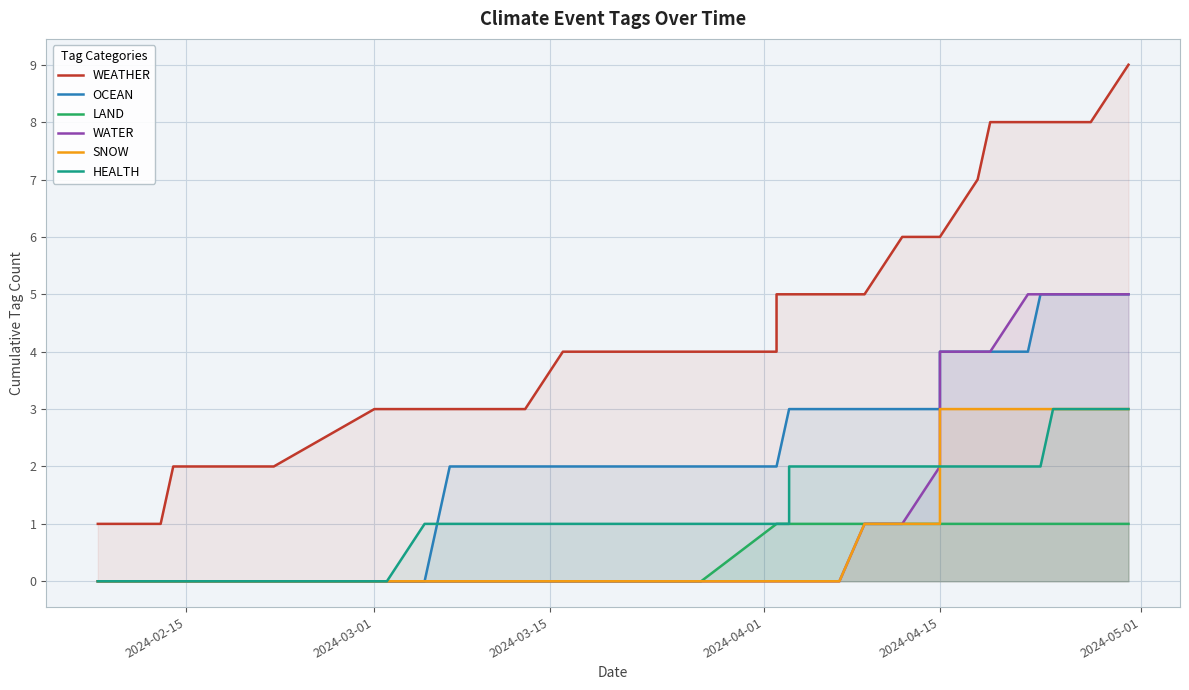

Reading left to right, list all the values displayed in this chart.

WEATHER: 1	1	1	1	2	2	2	2	2	3	3	3	3	3	3	3	3	4	4	4	4	5	5	5	5	5	5	5	6	6	6	6	6	7	8	8	8	8	8	9
OCEAN: 0	0	0	0	0	0	0	0	0	0	0	0	1	2	2	2	2	2	2	2	2	2	3	3	3	3	3	3	3	3	3	3	4	4	4	4	5	5	5	5
LAND: 0	0	0	0	0	0	0	0	0	0	0	0	0	0	0	0	0	0	0	0	1	1	1	1	1	1	1	1	1	1	1	1	1	1	1	1	1	1	1	1
WATER: 0	0	0	0	0	0	0	0	0	0	0	0	0	0	0	0	0	0	0	0	0	0	0	0	0	0	0	1	1	2	3	4	4	4	4	5	5	5	5	5
SNOW: 0	0	0	0	0	0	0	0	0	0	0	0	0	0	0	0	0	0	0	0	0	0	0	0	0	0	0	1	1	1	2	3	3	3	3	3	3	3	3	3
HEALTH: 0	0	0	0	0	0	0	0	0	0	0	1	1	1	1	1	1	1	1	1	1	1	1	2	2	2	2	2	2	2	2	2	2	2	2	2	2	3	3	3